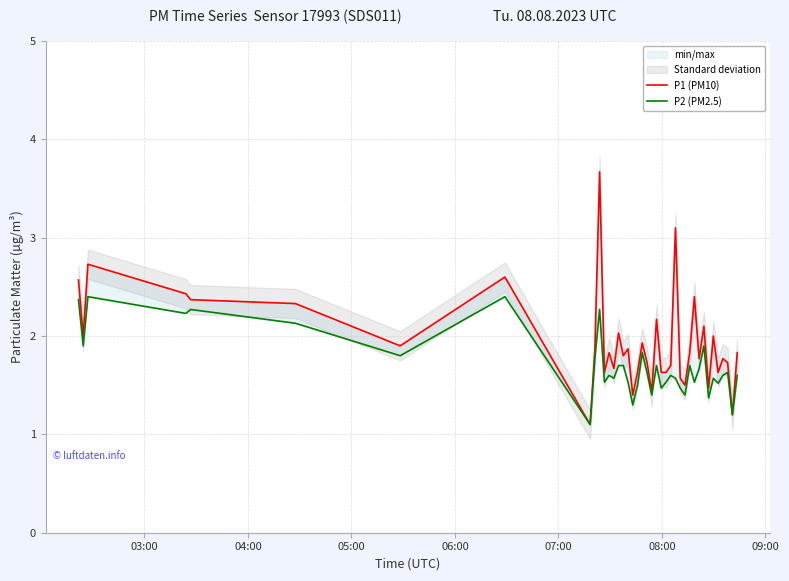

Which series has the widest spread of values?

P1 (PM10)